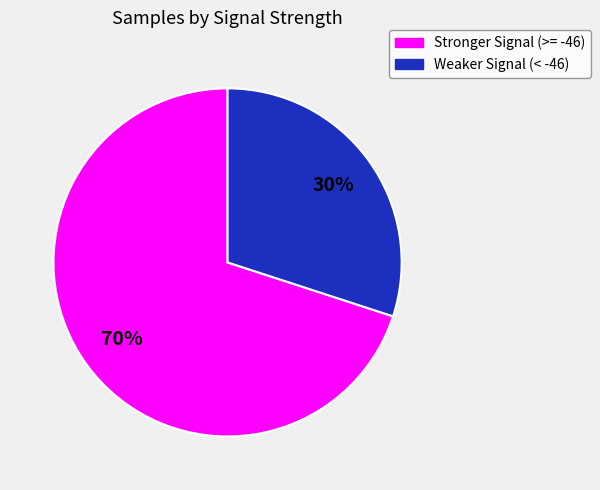

To the nearest percent, what is the difference between the largest and smallest slice percentages?

40%